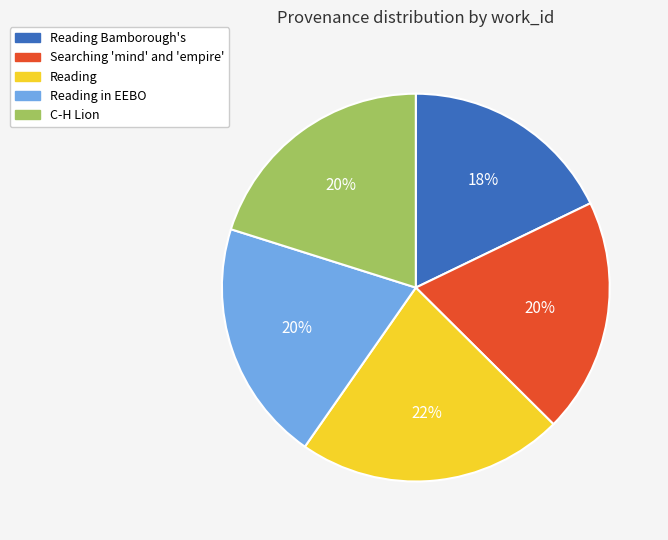

Do C-H Lion and Reading together represent more than half of the pie?

No